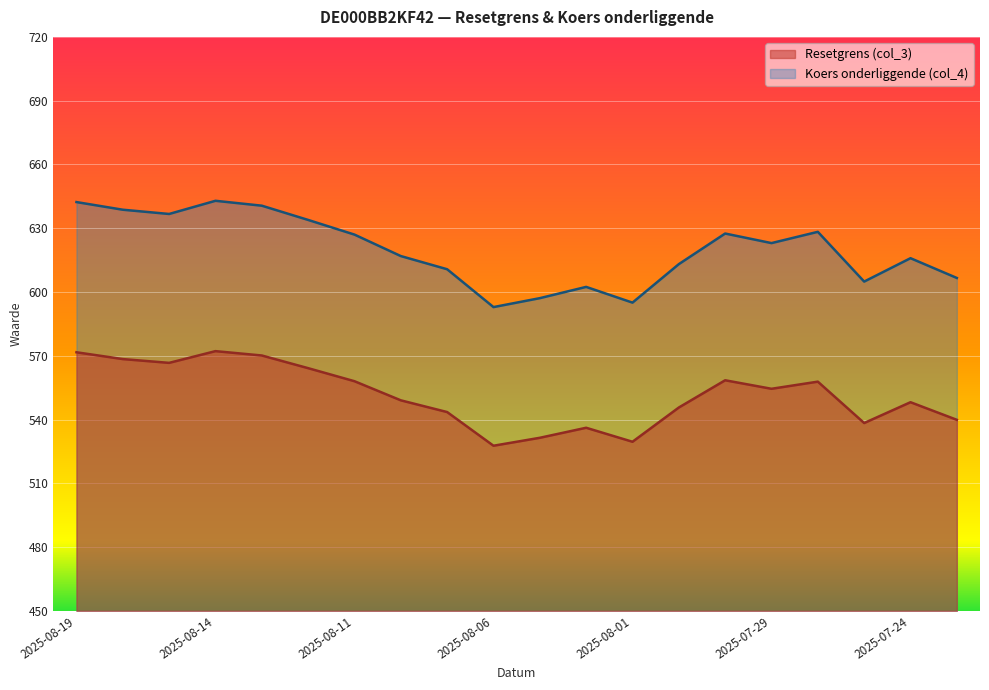

Reading right to left, transcribe all the data shown in this chart.

Resetgrens (col_3): 2025-07-23=539.9	2025-07-24=548.2	2025-07-25=538.4	2025-07-28=557.8	2025-07-29=554.5	2025-07-30=558.5	2025-07-31=545.7	2025-08-01=529.5	2025-08-04=536.1	2025-08-05=531.4	2025-08-06=527.7	2025-08-07=543.5	2025-08-08=549.0	2025-08-11=558.0	2025-08-12=564.2	2025-08-13=570.1	2025-08-14=572.2	2025-08-15=566.7	2025-08-18=568.4	2025-08-19=571.6
Koers onderliggende (col_4): 2025-07-23=606.6	2025-07-24=615.9	2025-07-25=604.9	2025-07-28=628.3	2025-07-29=623.0	2025-07-30=627.5	2025-07-31=613.1	2025-08-01=595.0	2025-08-04=602.4	2025-08-05=597.1	2025-08-06=592.9	2025-08-07=610.7	2025-08-08=616.9	2025-08-11=627.0	2025-08-12=633.9	2025-08-13=640.6	2025-08-14=642.9	2025-08-15=636.7	2025-08-18=638.7	2025-08-19=642.3